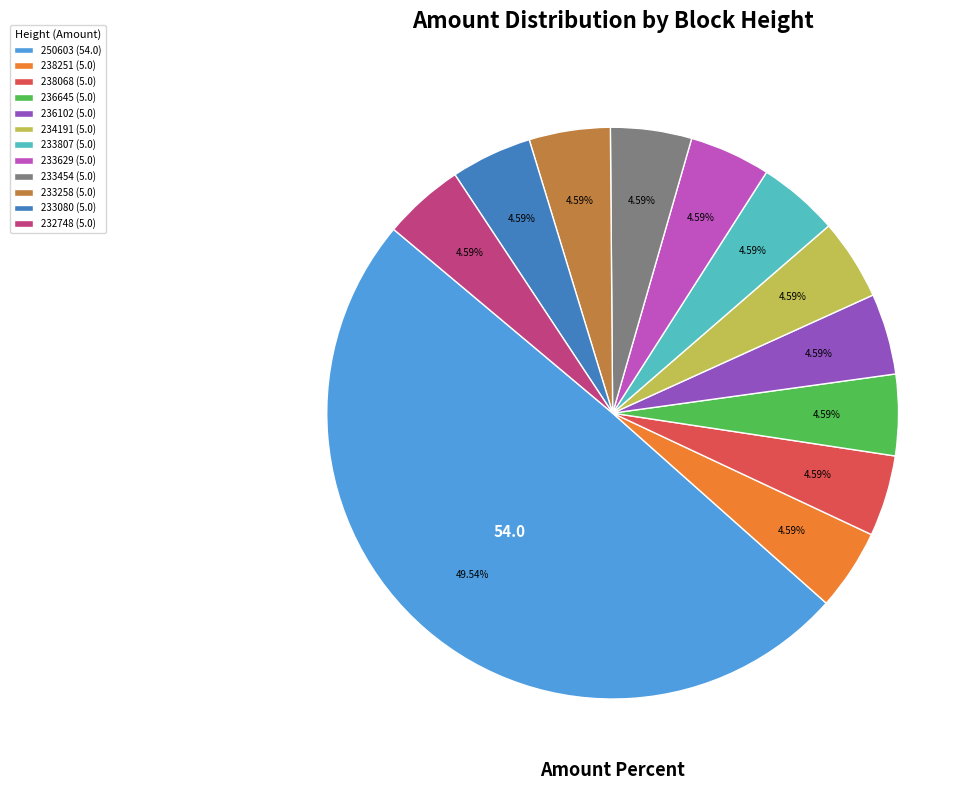

Between 238251 (5.0) and 250603 (54.0), which is larger?

250603 (54.0)